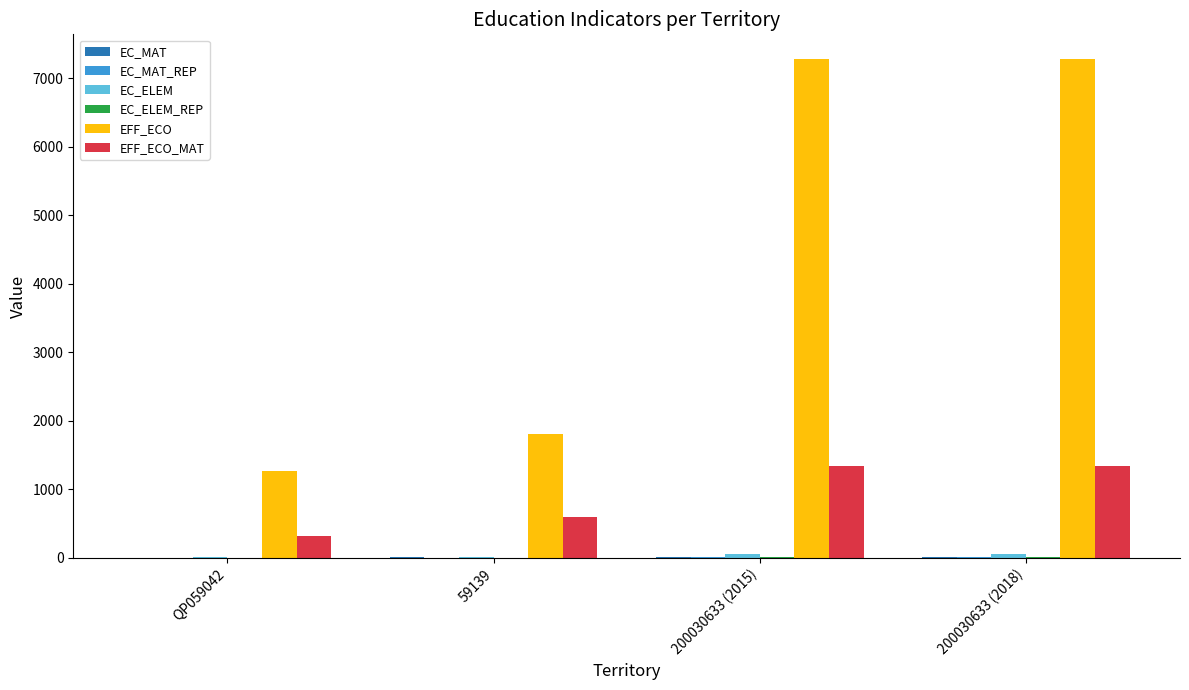

Is it true that EFF_ECO_MAT equals 600 at 59139?

True